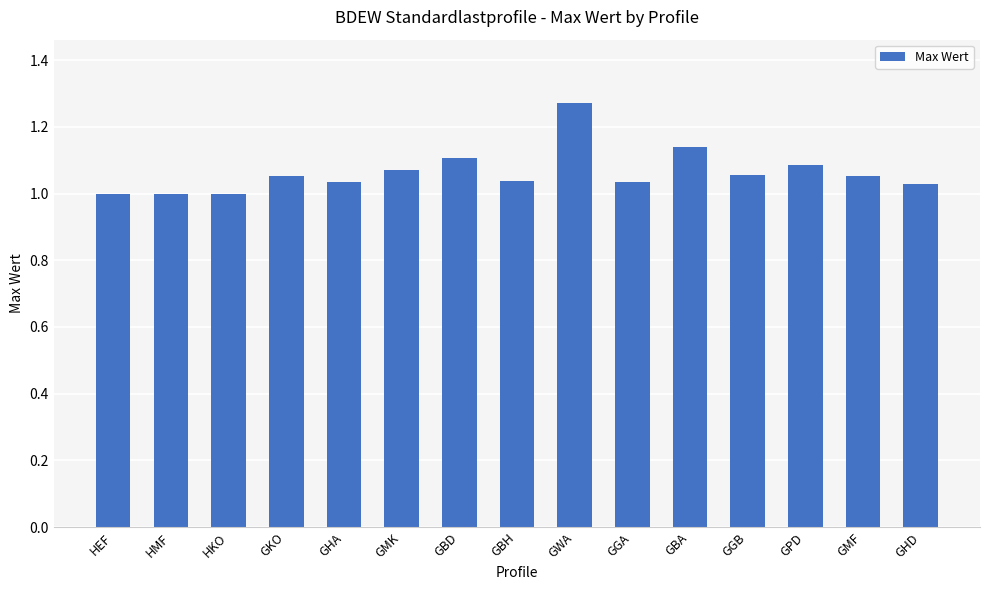

Between GBH and GWA, which is larger?

GWA